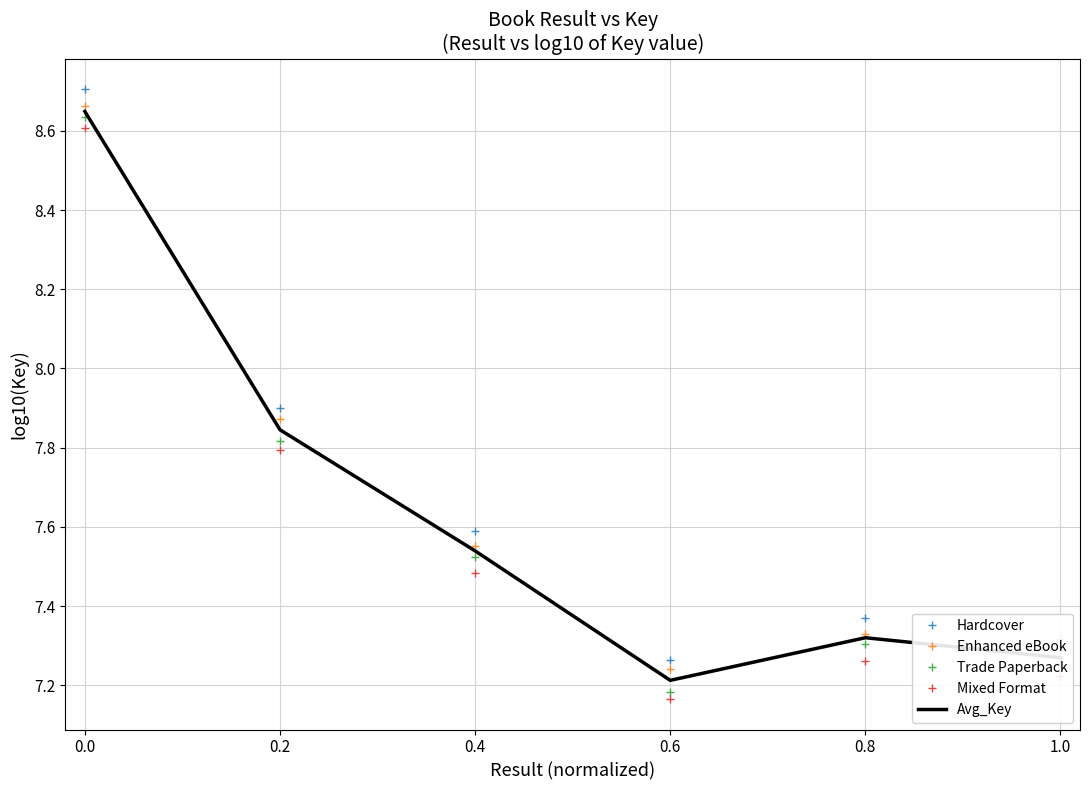

How many distinct data groups are displayed?

5